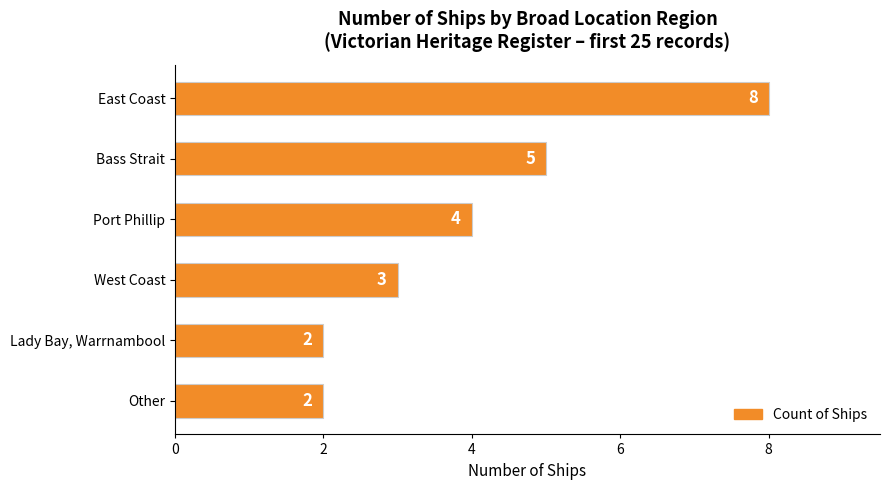

Reading top to bottom, what are all the values shown in this chart?

8	5	4	3	2	2